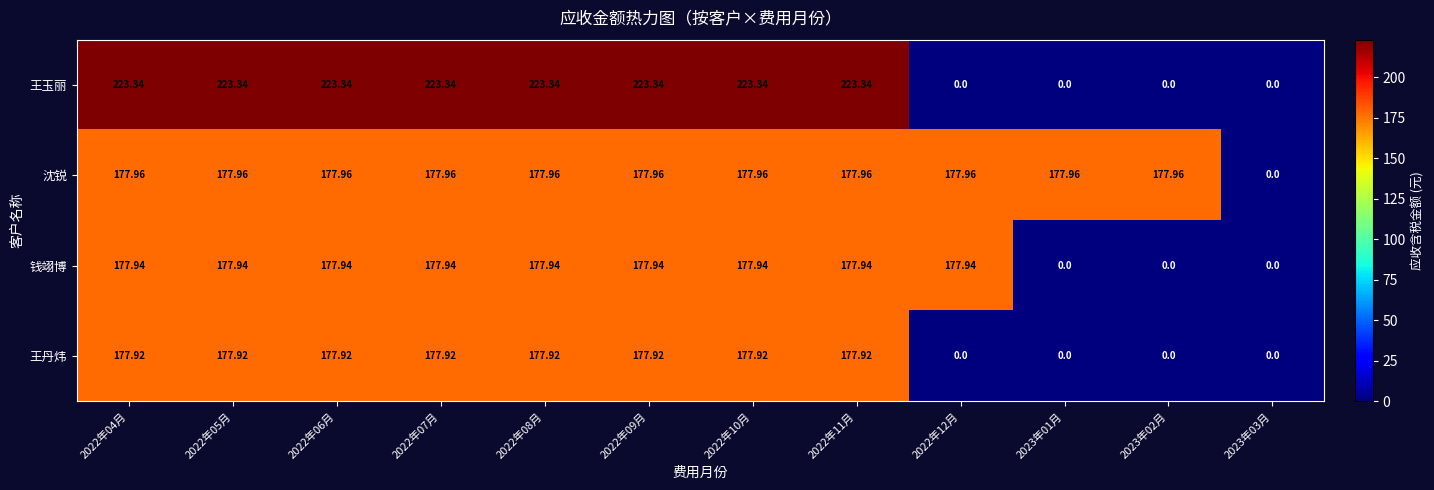

List the series in order of their peak value, lowest first.

王丹炜, 钱翊博, 沈锐, 王玉丽